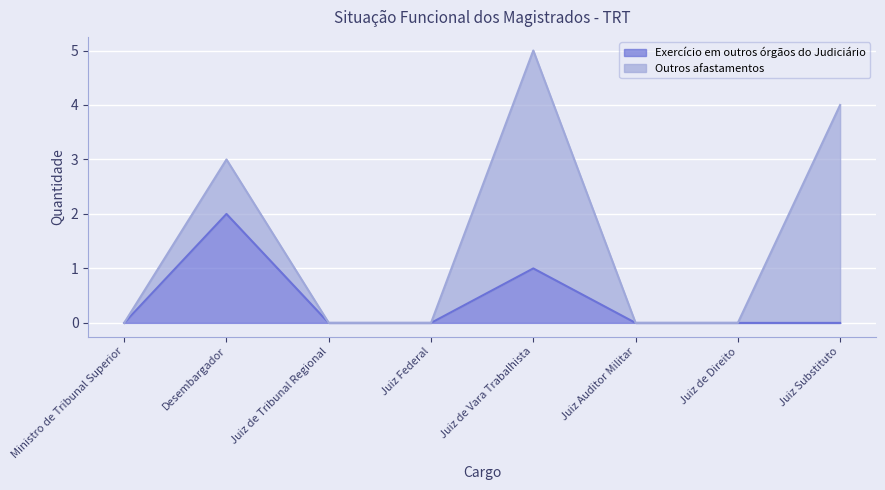

List the labels in order of value, largest first.

Desembargador, Juiz de Vara Trabalhista, Ministro de Tribunal Superior, Juiz de Tribunal Regional, Juiz Federal, Juiz Auditor Militar, Juiz de Direito, Juiz Substituto